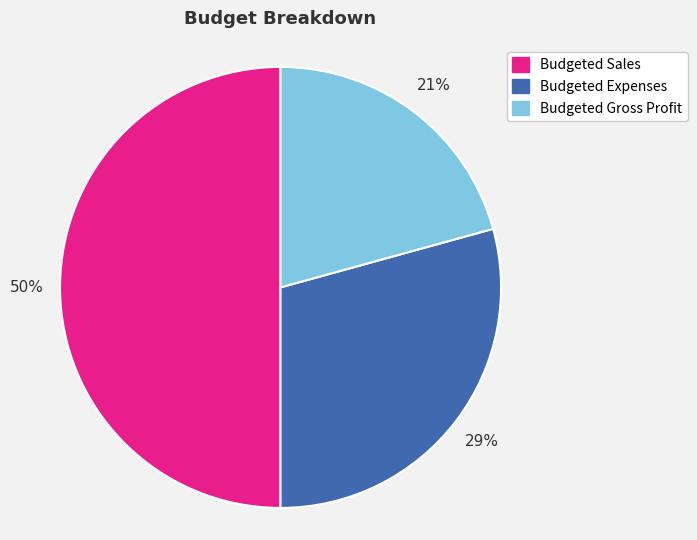

Count the number of slices in the pie.

3